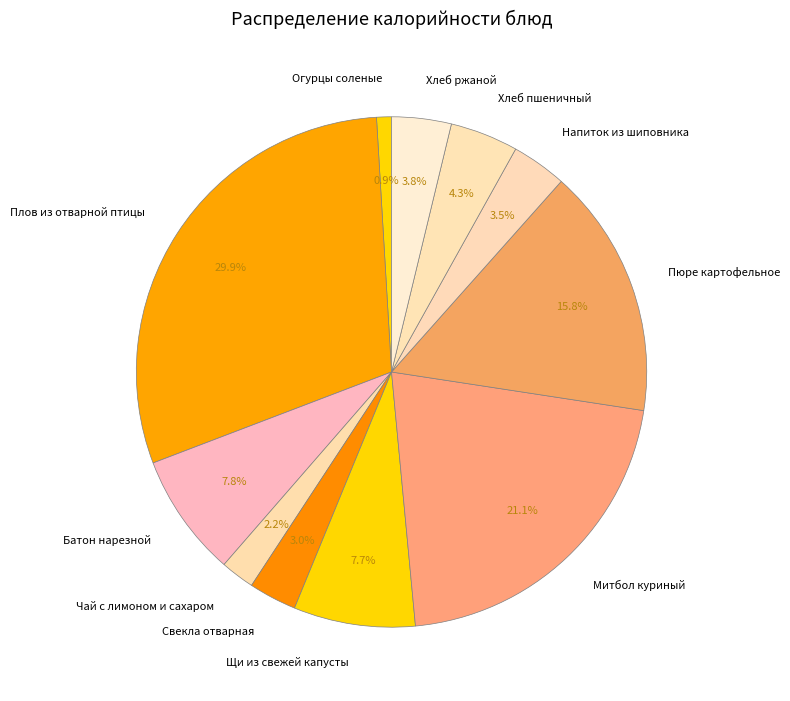

To the nearest percent, what percentage of the pie is Свекла отварная?

3%